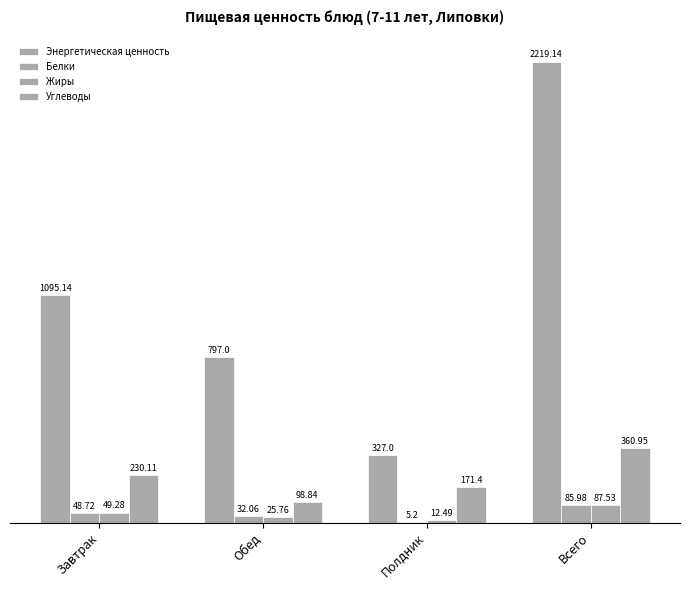

At which label does Белки first exceed 48?

Завтрак